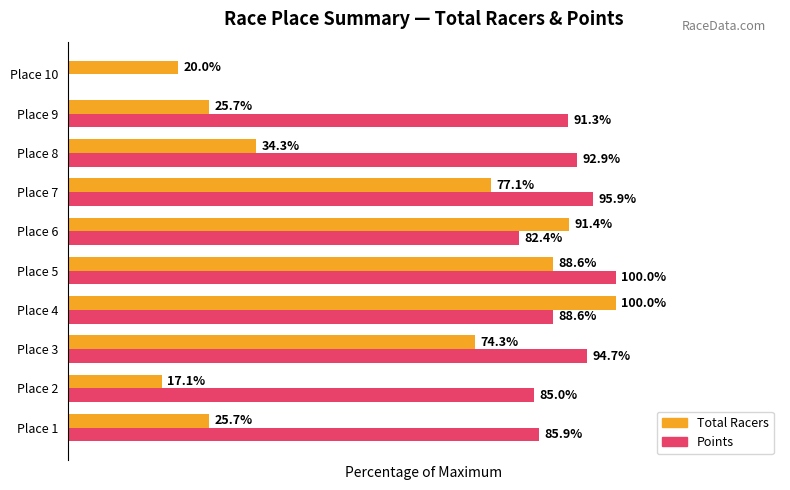

Is the value of Points at Place 7 greater than the value of Total Racers at Place 9?

Yes